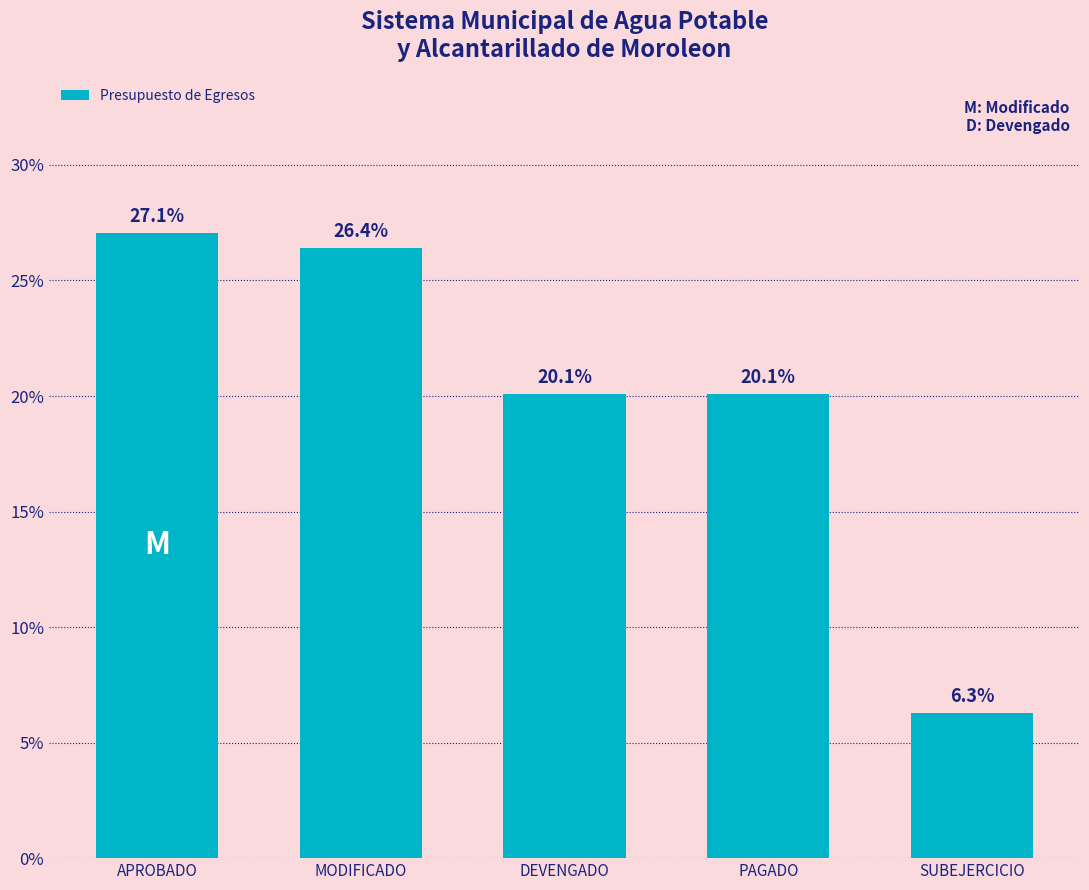

Reading left to right, transcribe all the data shown in this chart.

APROBADO=27.1	MODIFICADO=26.4	DEVENGADO=20.1	PAGADO=20.1	SUBEJERCICIO=6.3